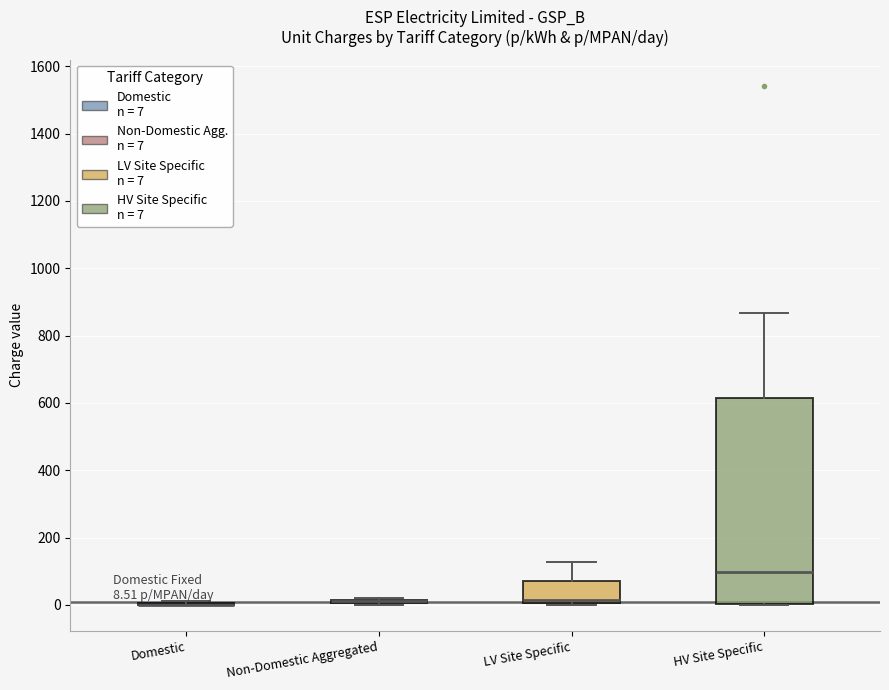

Comparing the boxes themselves (not the whiskers), which one is the tallest?

HV Site Specific